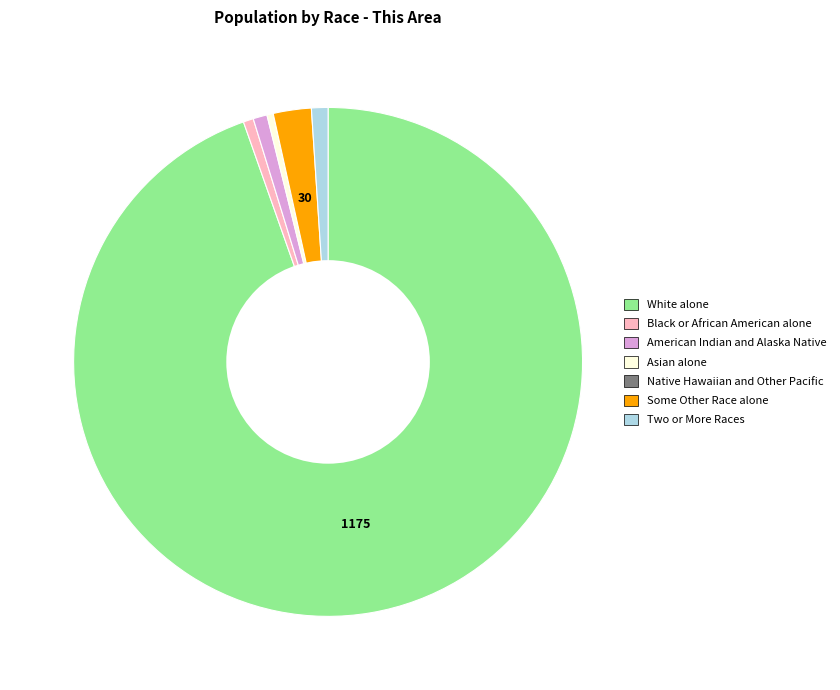

Which slice is the largest?

White alone